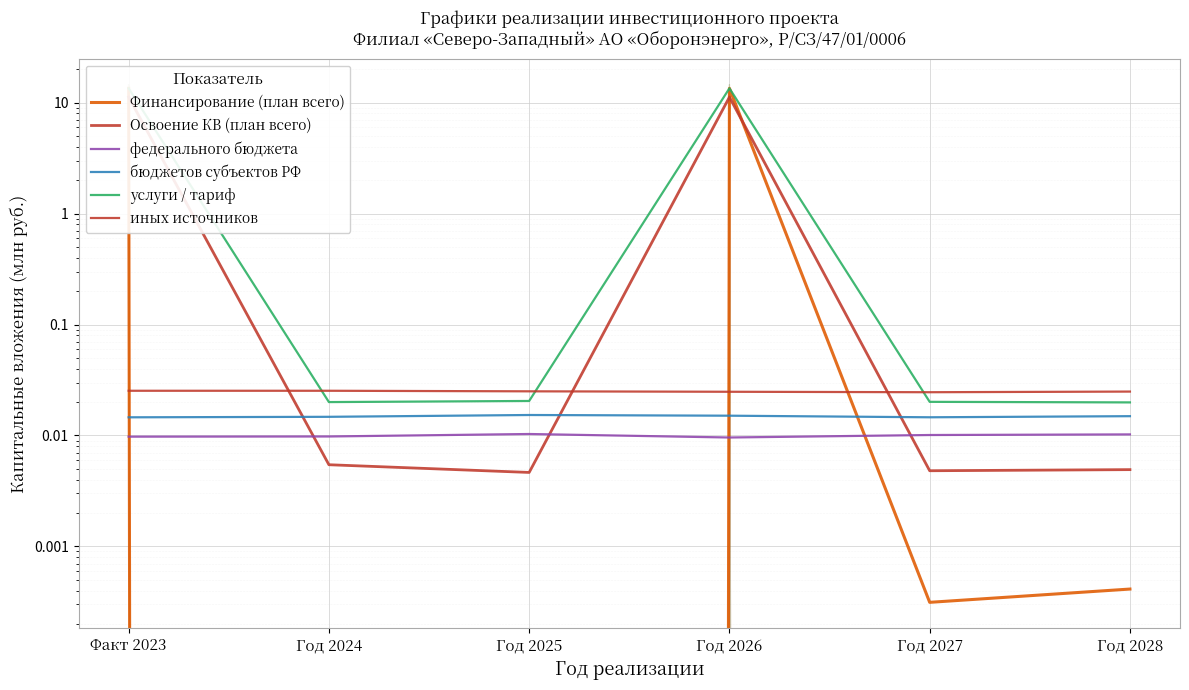

Between which two adjacent categories do Финансирование (план всего) and федерального бюджета first intersect?

Факт 2023 and Год 2024